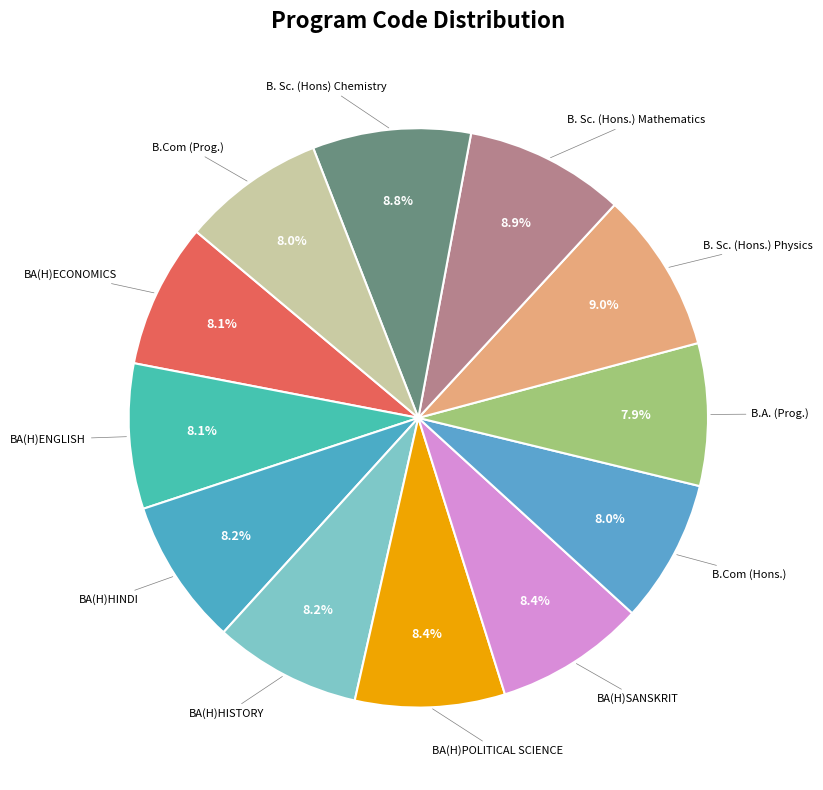

Does BA(H)HISTORY represent more than half of the total?

No